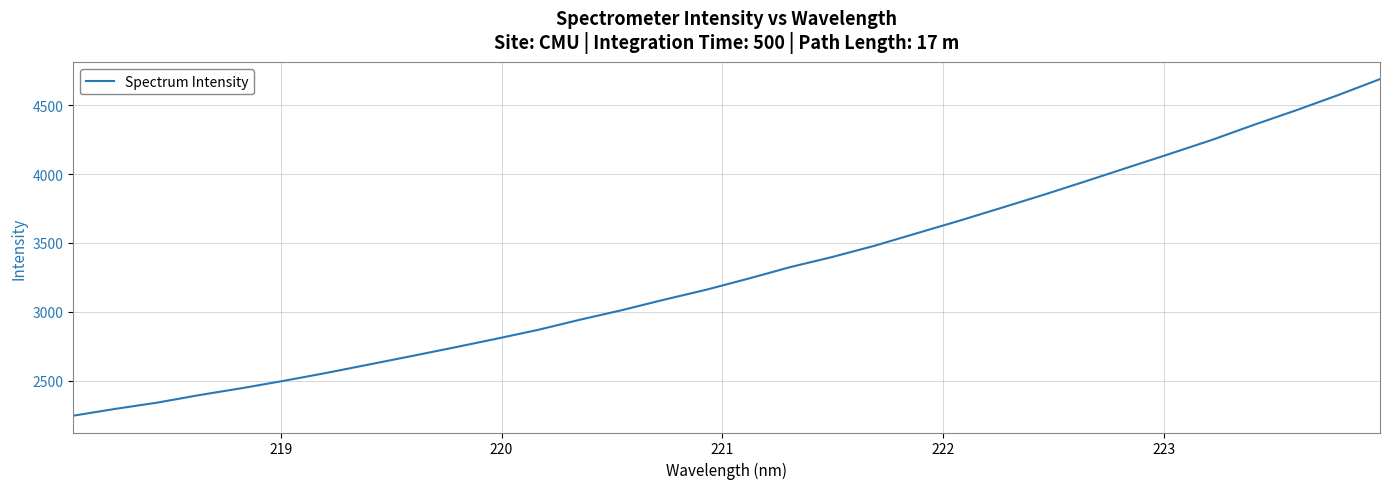

What is the greatest value displayed?

4690.2